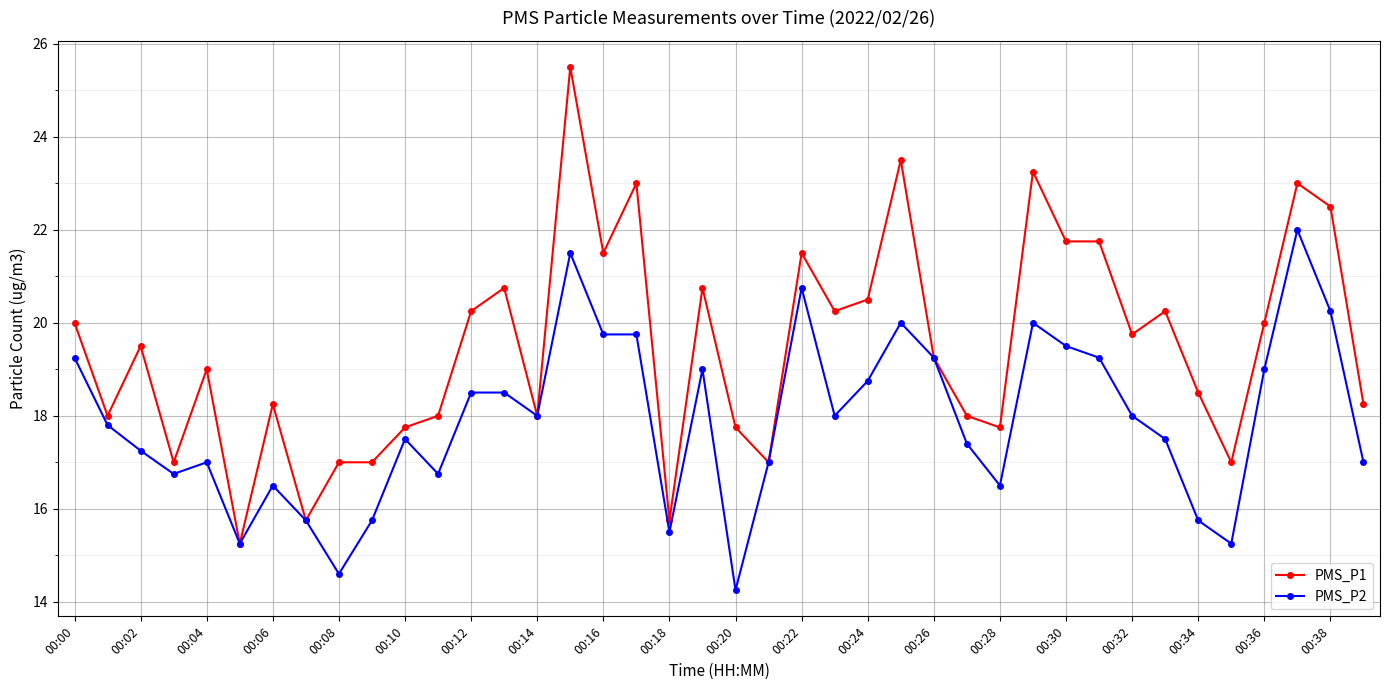

Which series has the largest total across all categories?

PMS_P1